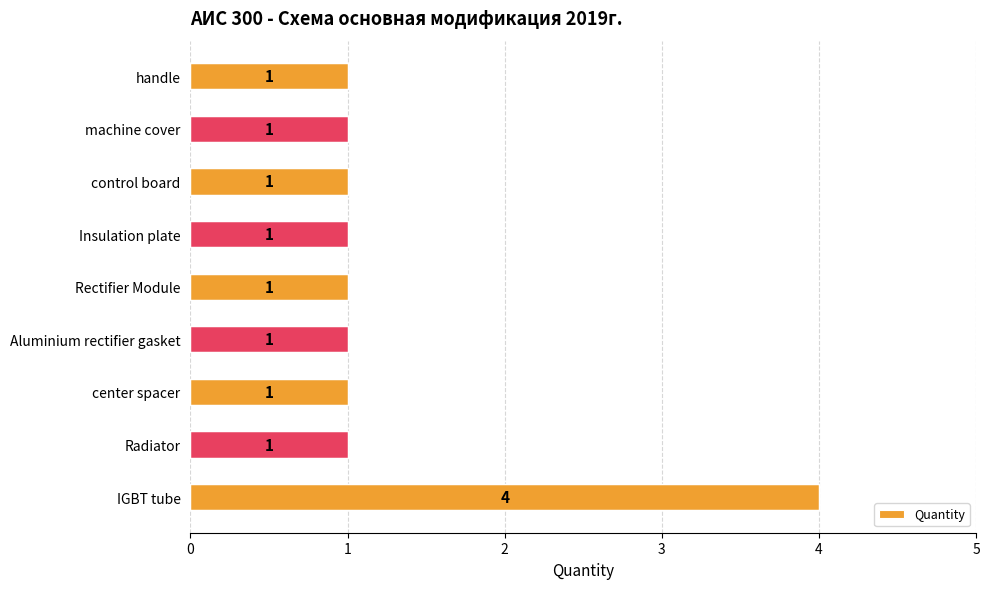

How many values are between 1 and 2?

8